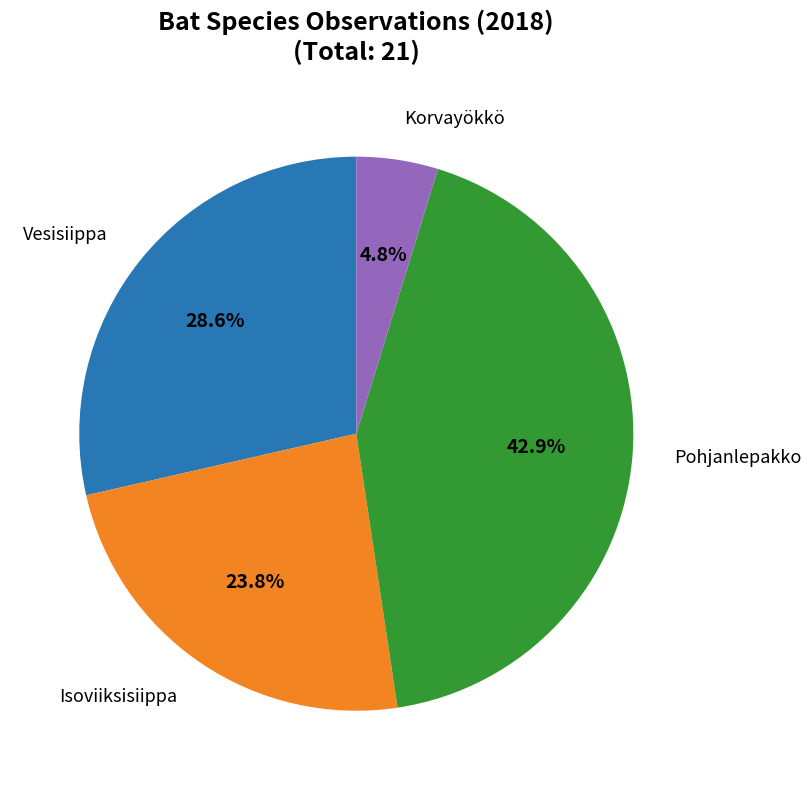

To the nearest percent, what is the difference between the Isoviiksisiippa and Vesisiippa slice percentages?

5%